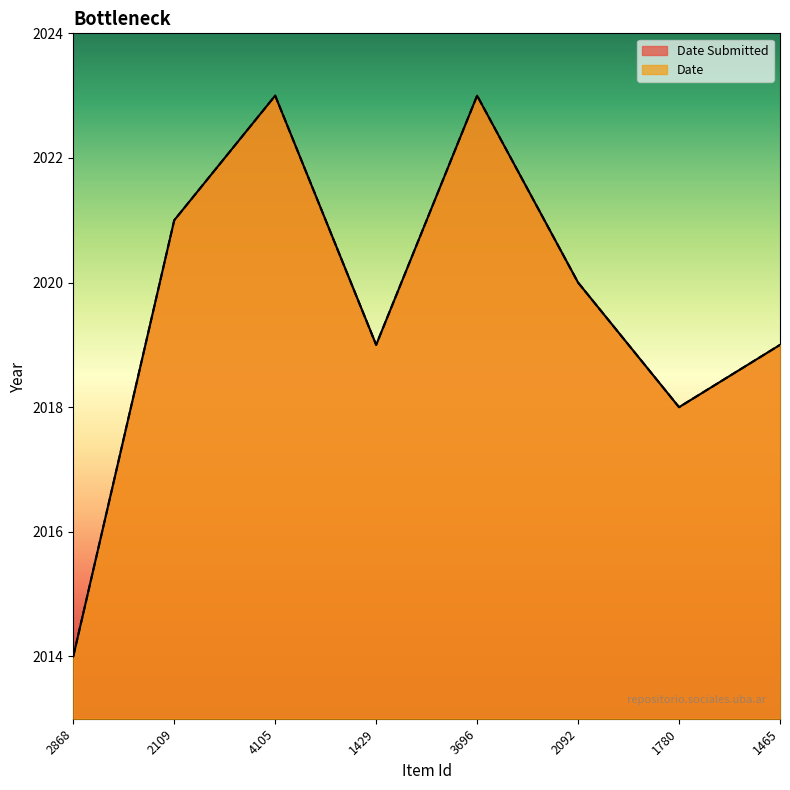

What is the approximate value of Date Submitted at 1429?

2019